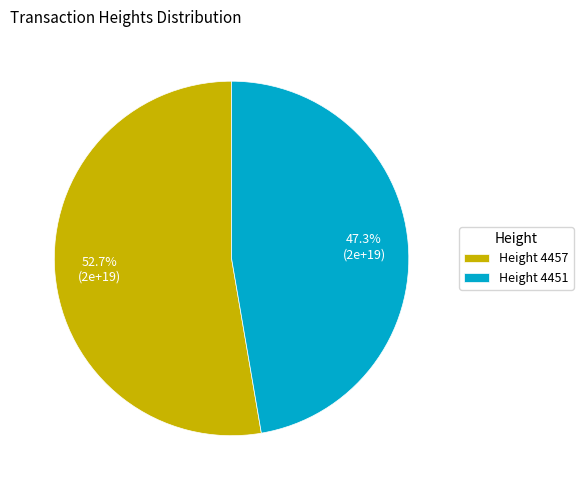

Which category has the biggest portion of the pie?

Height 4457